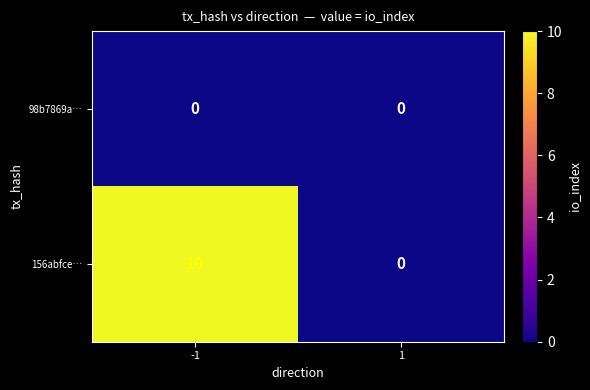

At -1, list the series in order from largest to smallest.

156abfce…, 98b7869a…